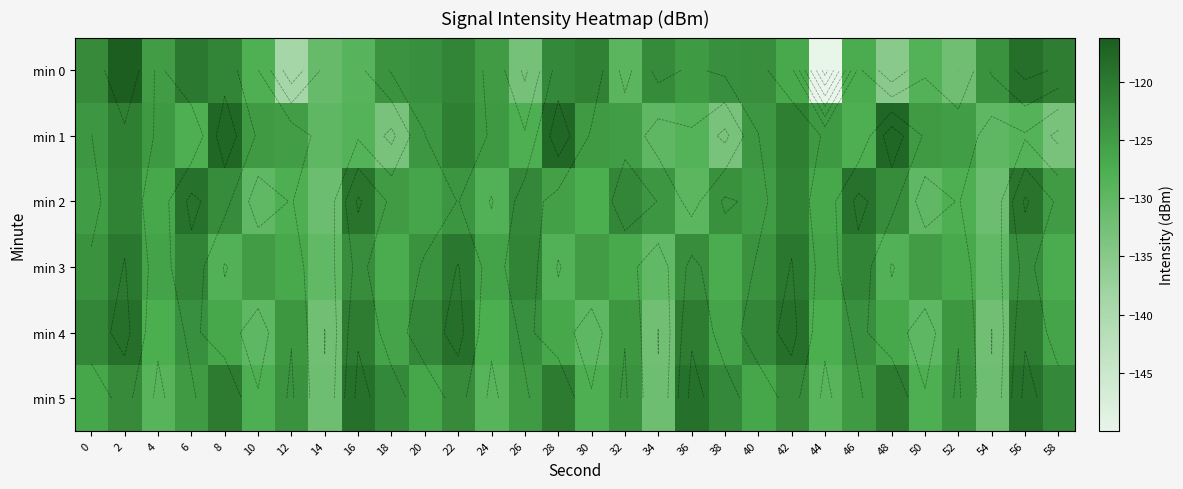

The min 1 series shows -168.6 at 20. True or false?

False